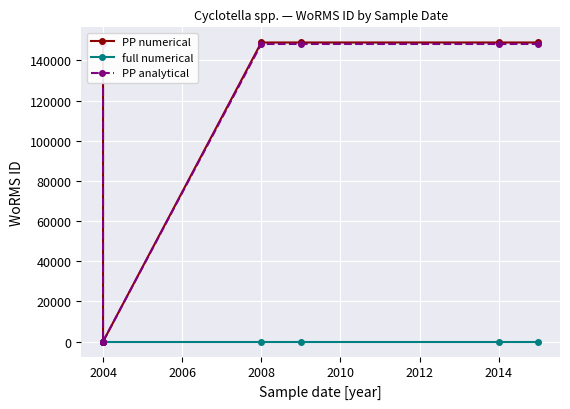

Between 2002 and 2006, which series saw the biggest shift?

PP numerical